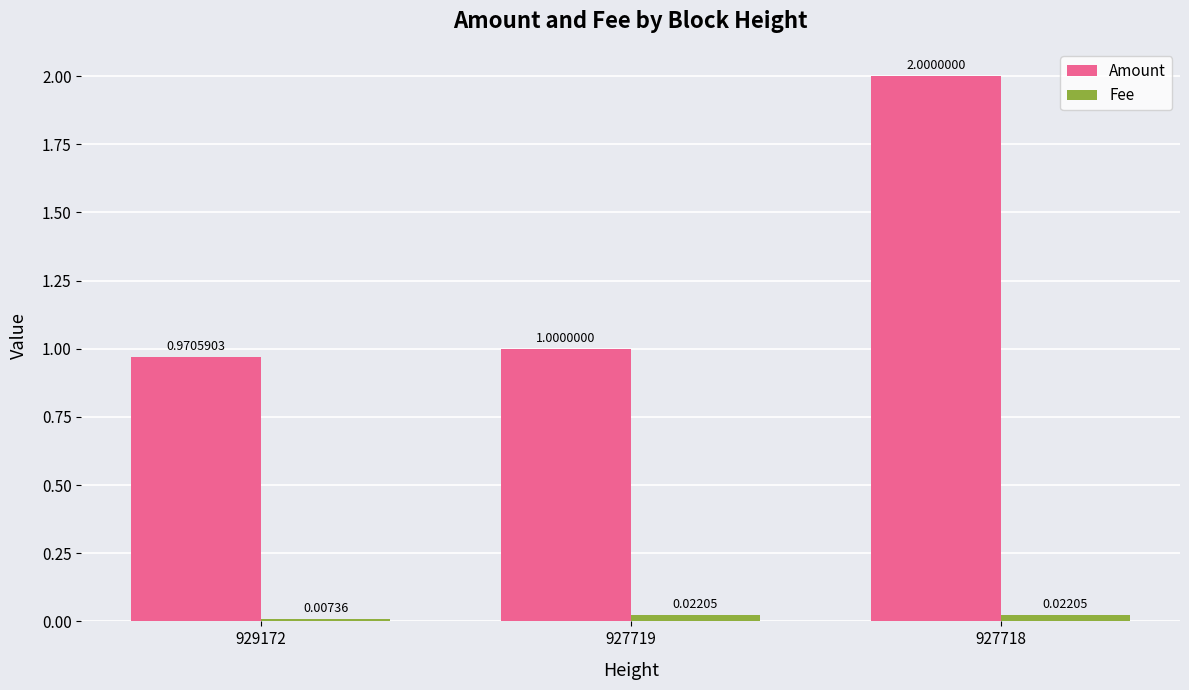

Rank the series by their maximum value, from highest to lowest.

Amount, Fee